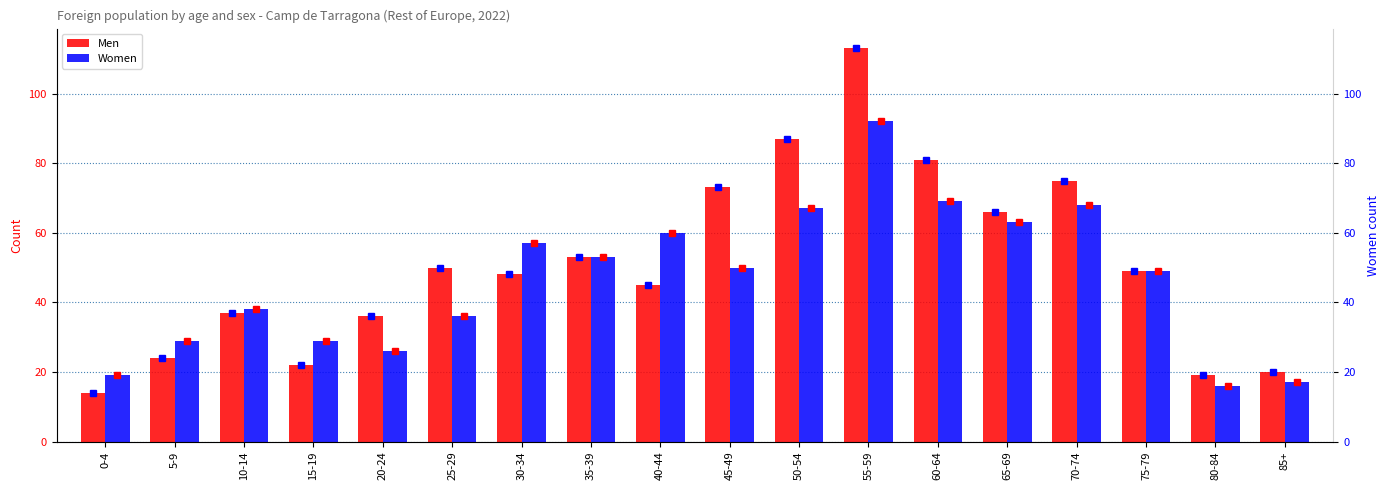

Which series has the largest total across all categories?

Men